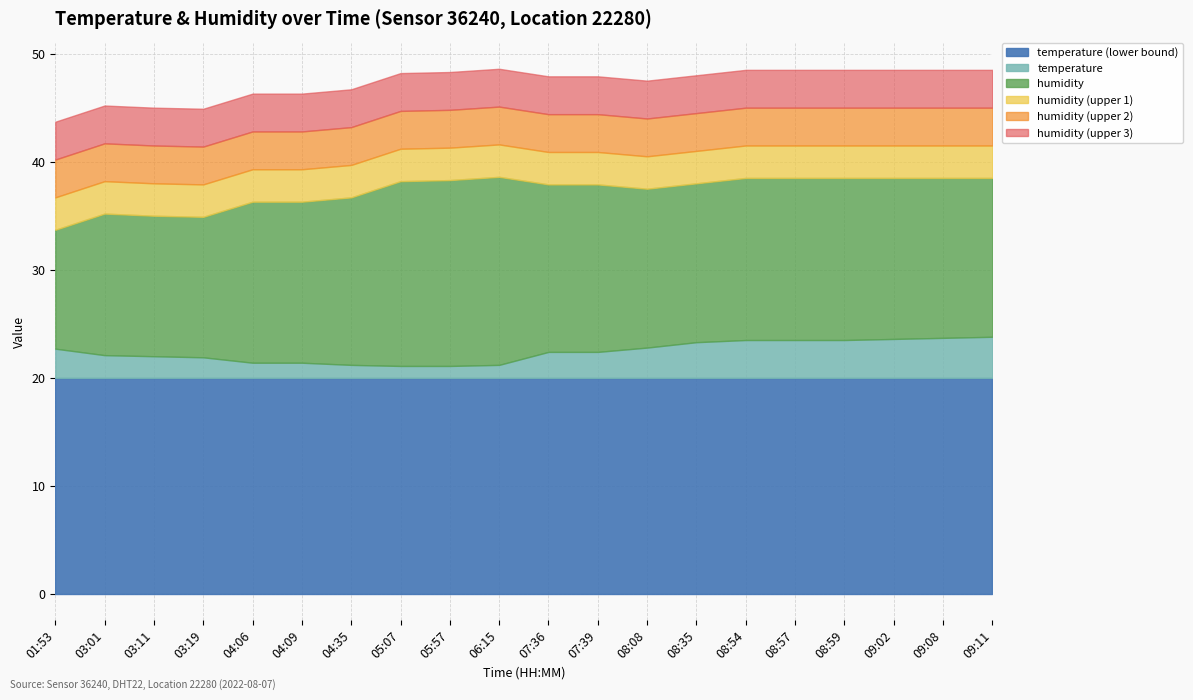

What is the sum of the humidity_upper values at 08:54 and 09:08?

77.0